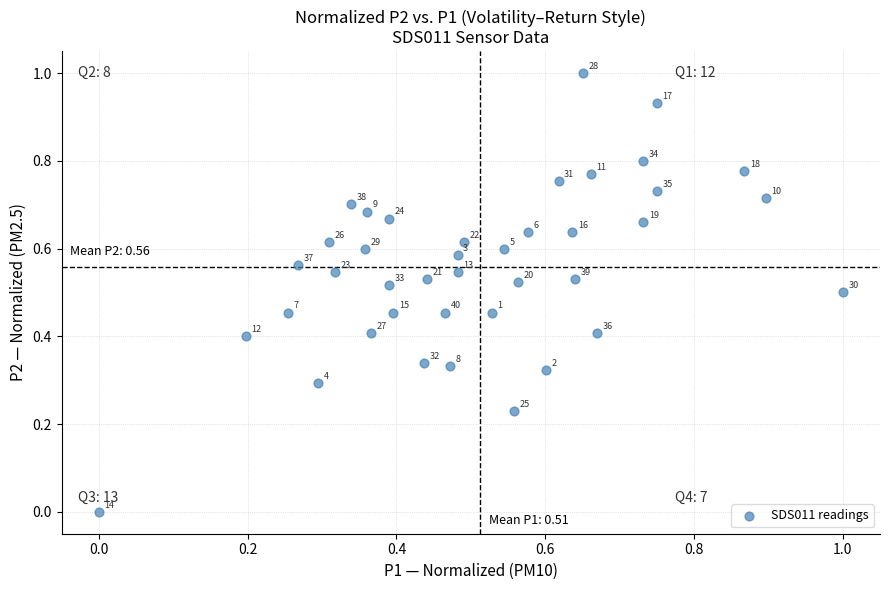

What is the range of Y values (max minus min)?

1.0